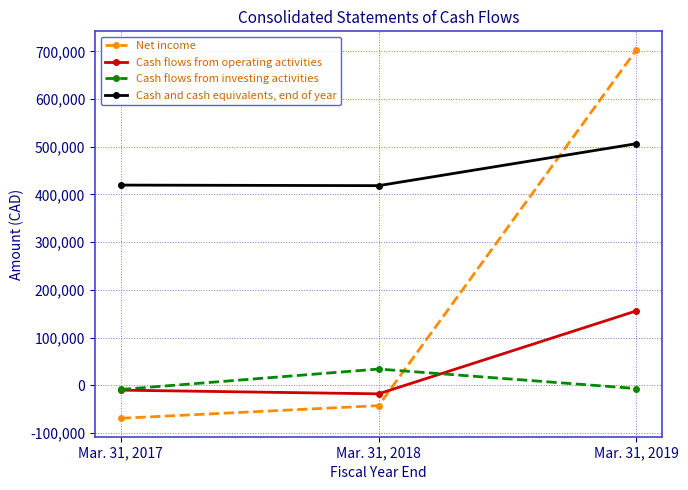

What are all the series names shown in the legend?

Net income, Cash flows from operating activities, Cash flows from investing activities, Cash and cash equivalents, end of year